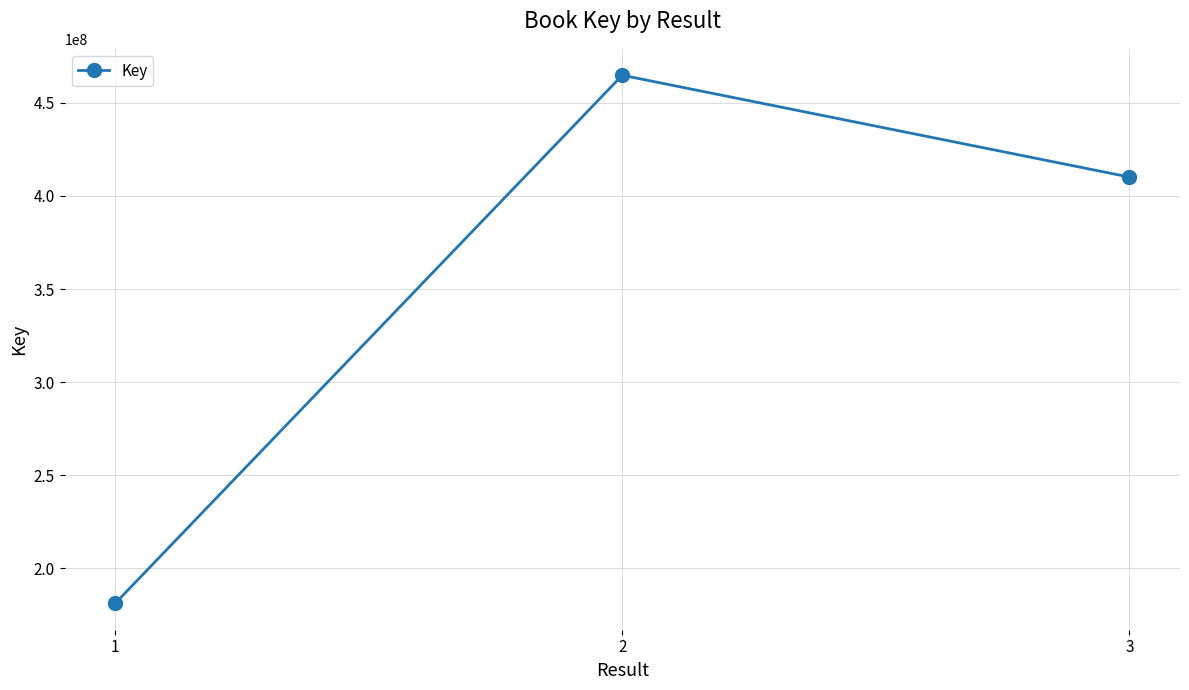

List the labels in order of value, smallest first.

1, 3, 2